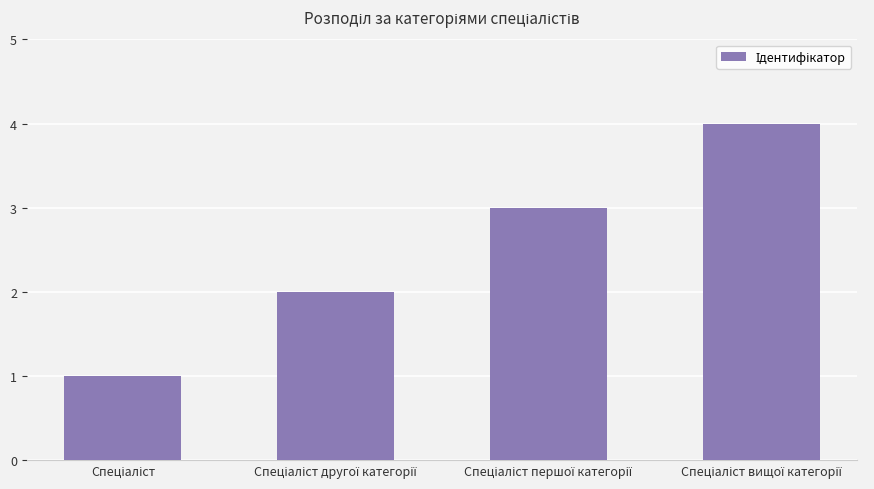

What is the greatest value displayed?

4